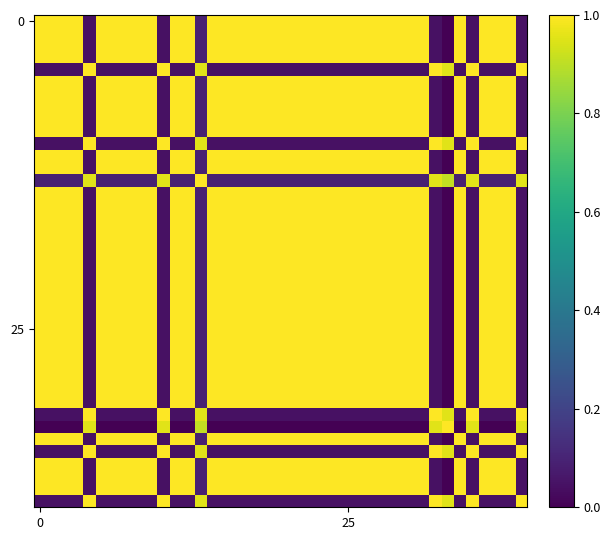

Which label corresponds to the smallest value in the chart?

33